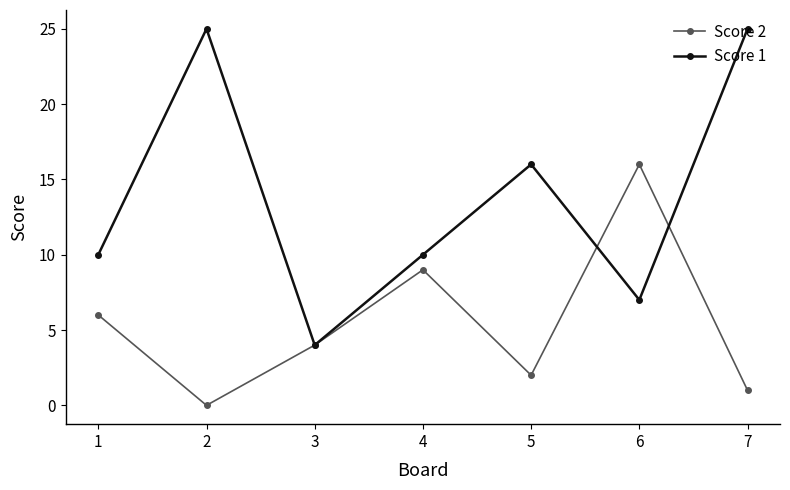

What is the difference between the second highest and minimum values in the Score 2 series?

9